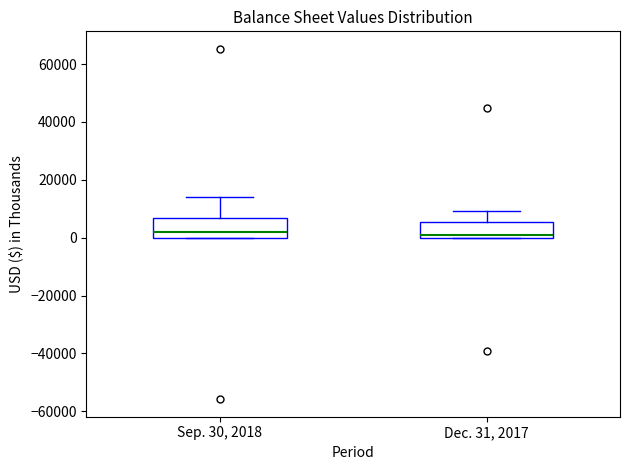

Reading left to right, read every box against the y-axis: the position of its median line, the range the box covers, and the ends of its whiskers. The values are not printed on the chart, so give them approximately, as read against the axis.

Sep. 30, 2018: median 2000, box 0 to 6000, whiskers 0 to 14000
Dec. 31, 2017: median 0 (just above the box's lower edge), box 0 to 6000, whiskers 0 to 10000